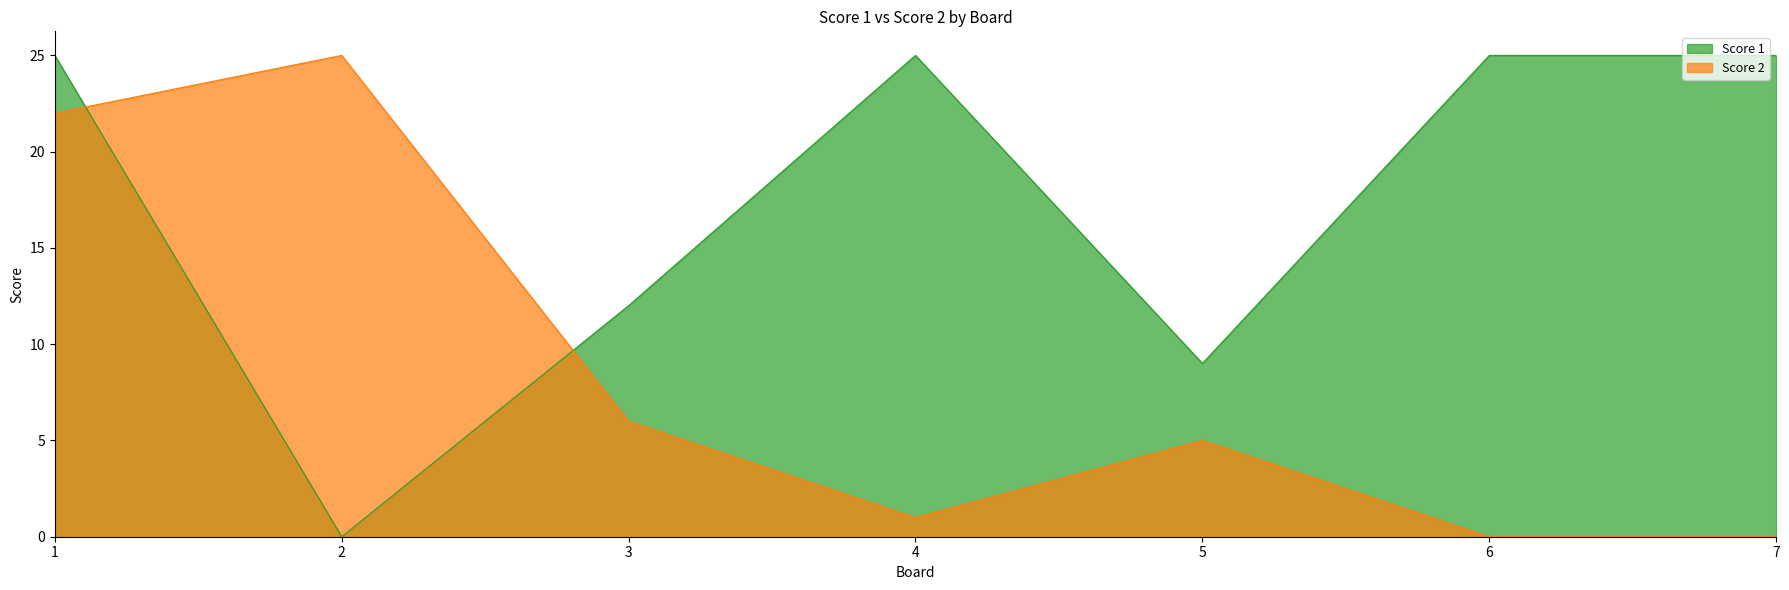

Where do Score 2 and Score 1 first cross each other?

1 and 2